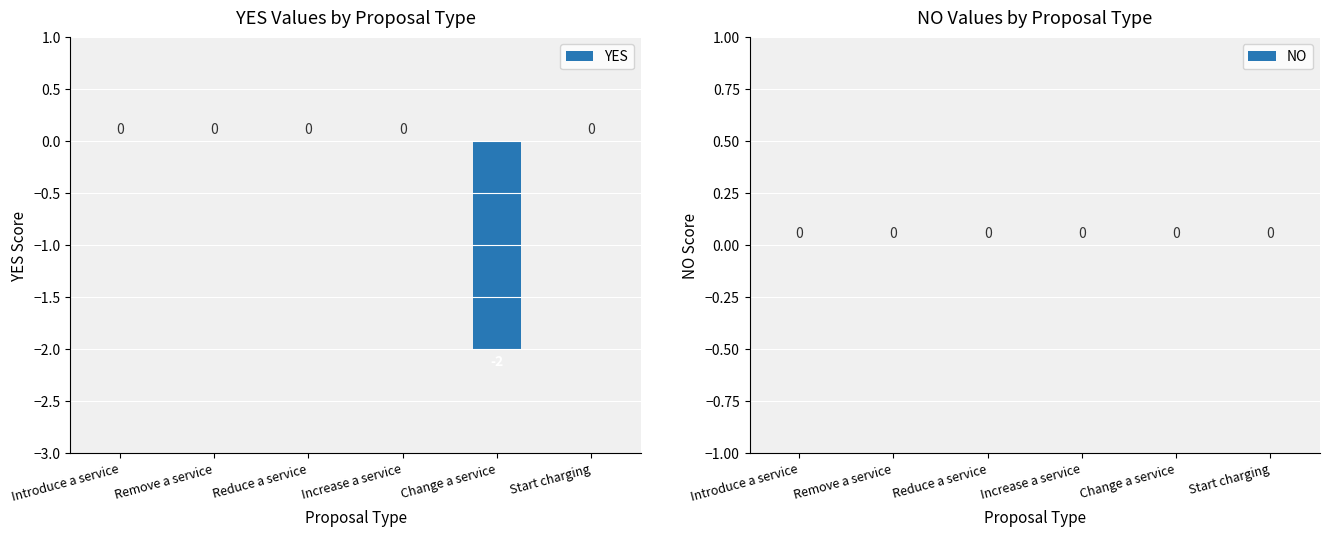

The chart shows a value of 0 at Introduce a service. True or false?

True